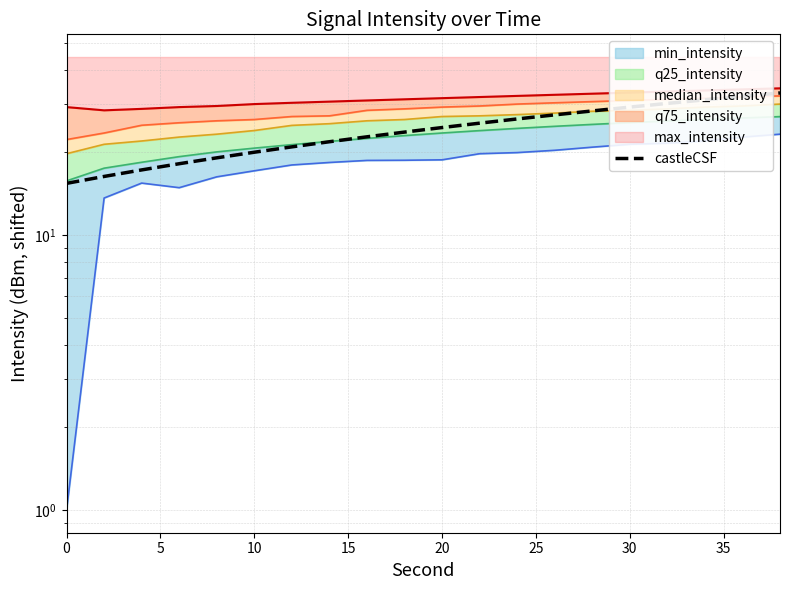

True or false: the data shows 53.8 at 17.

False